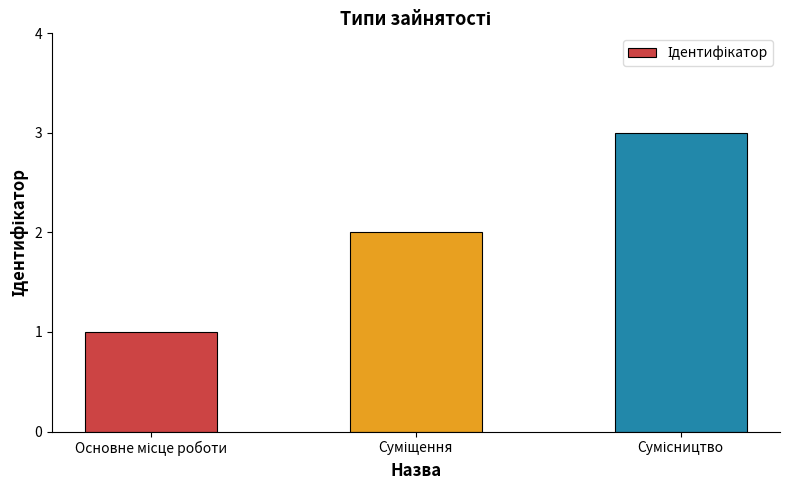

What is the maximum value shown in the chart?

3